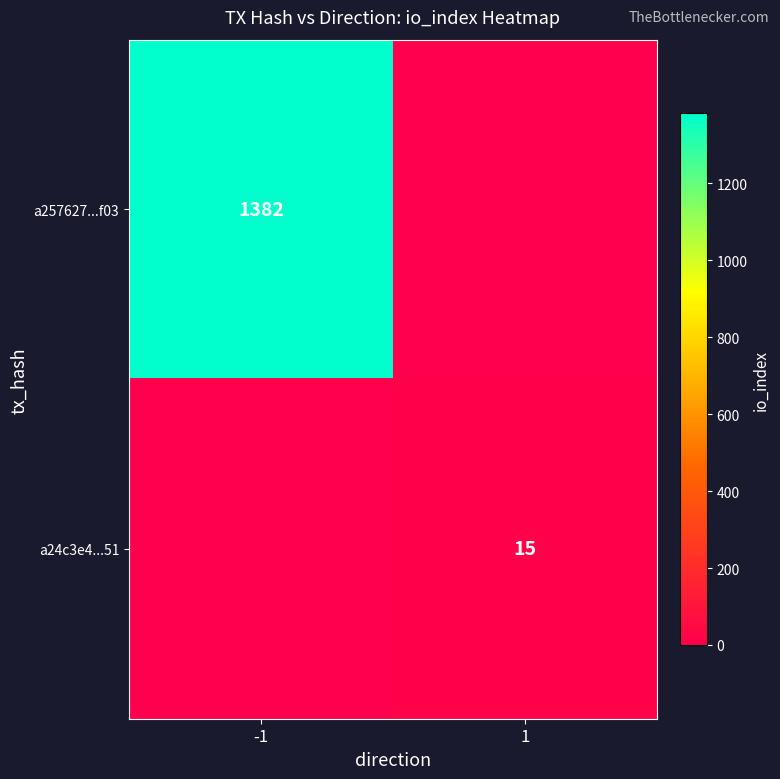

Between 1 and -1, which is larger?

-1